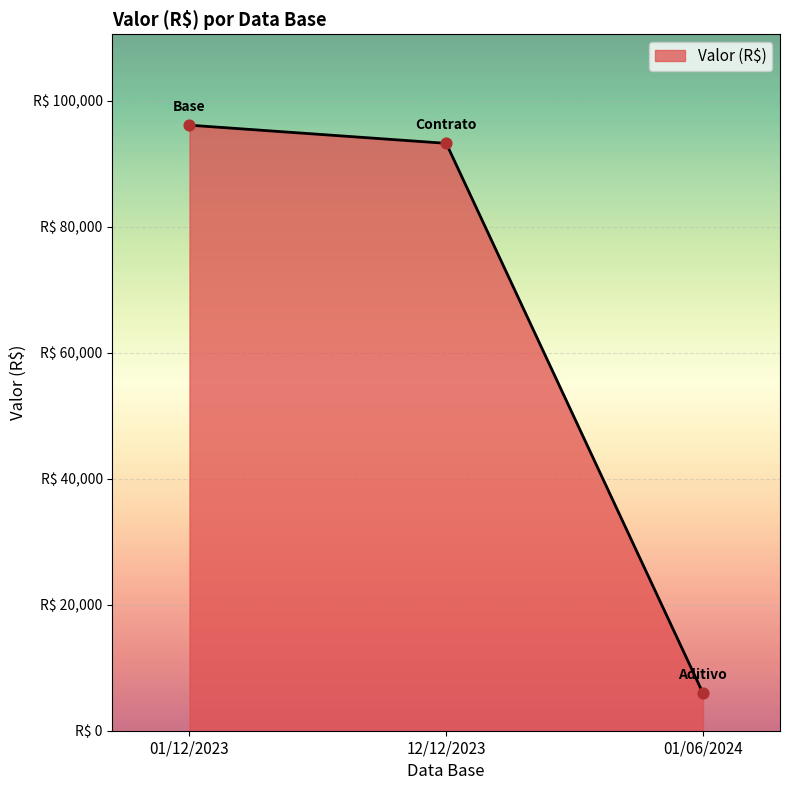

Which has a higher value, 01/06/2024 or 01/12/2023?

01/12/2023